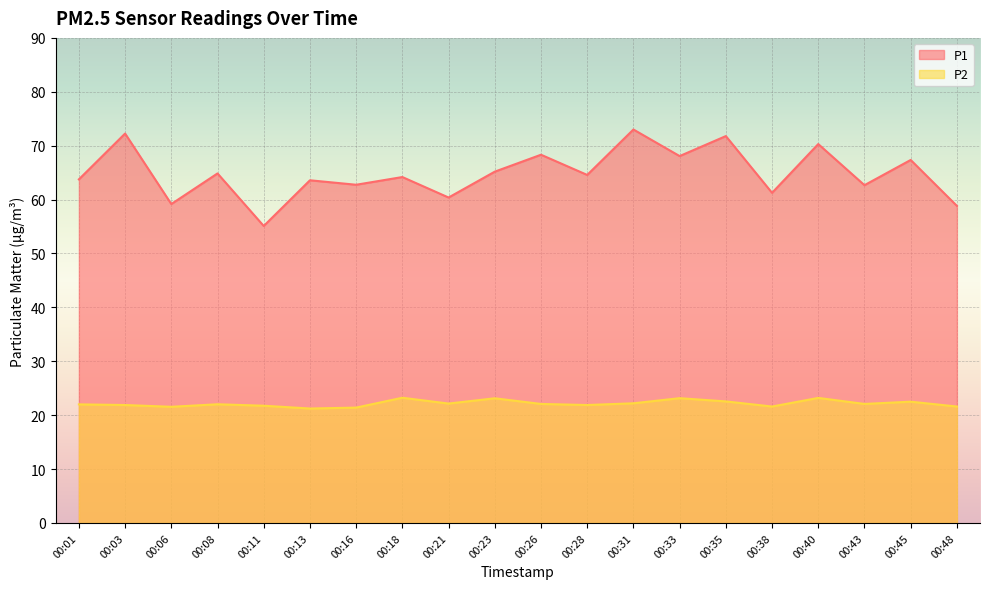

What is the difference between the second highest and second lowest values in the P2 series?

1.8